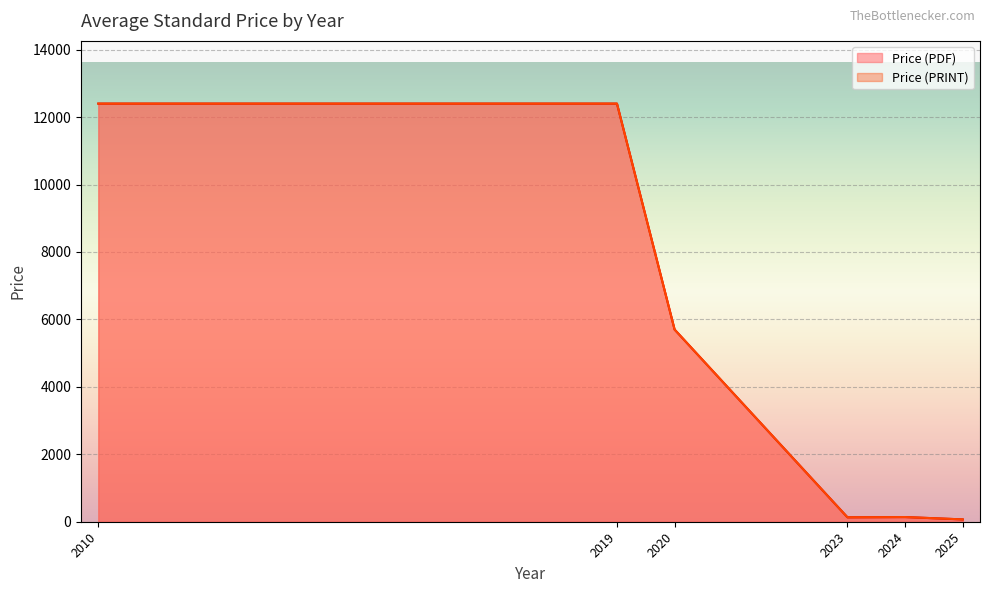

How many lines are shown in the chart?

2